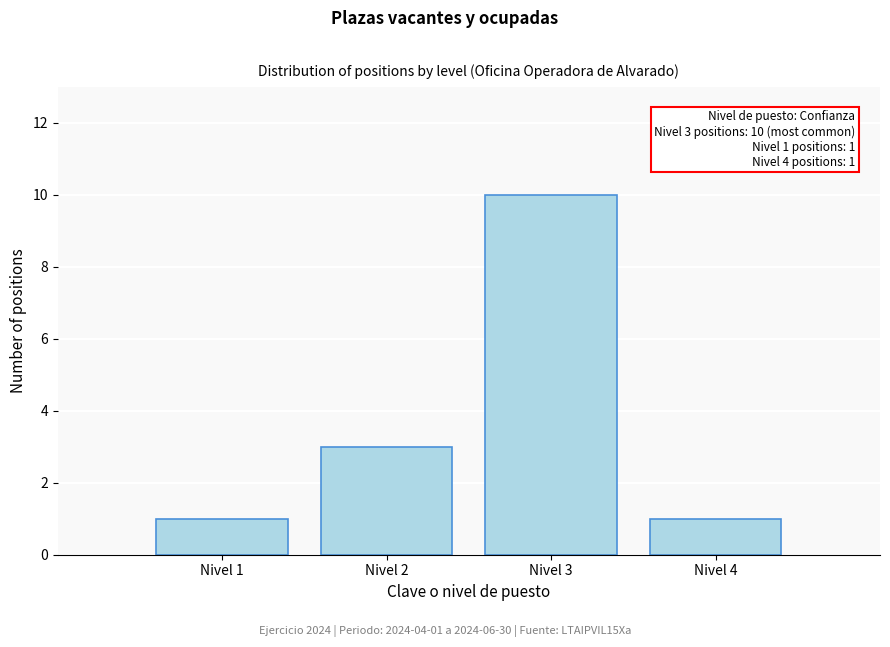

Over which range of the x-axis is the bar tallest?

2.5 to 3.5